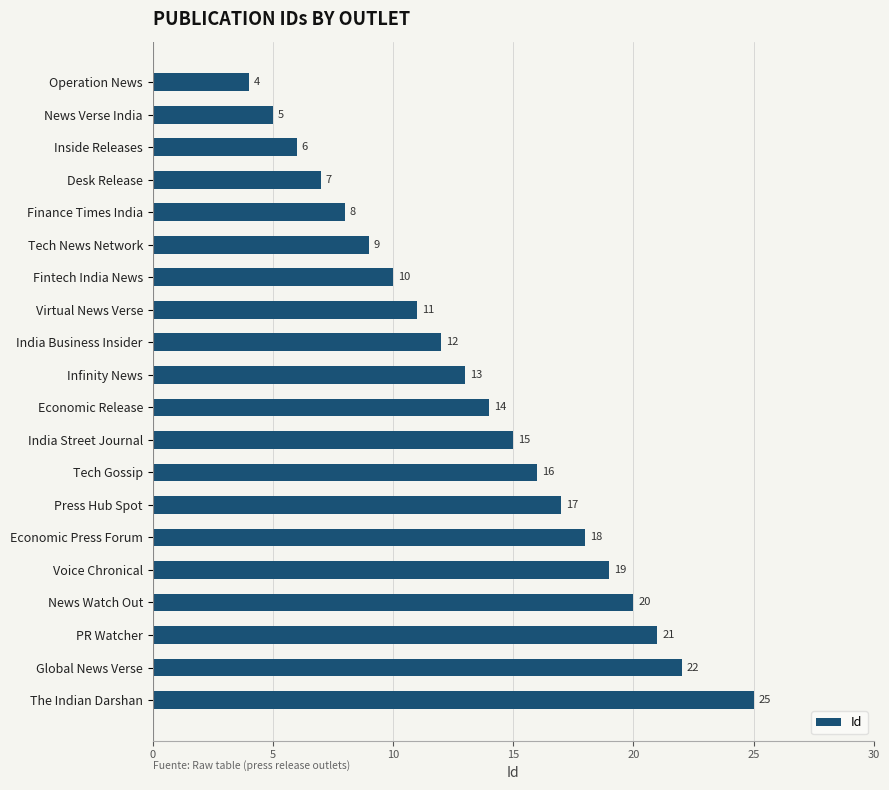

What is the change in value from News Watch Out to Global News Verse?

+2